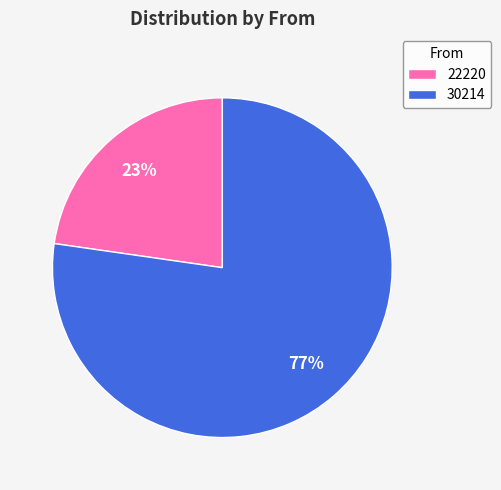

Which slice is the largest?

30214